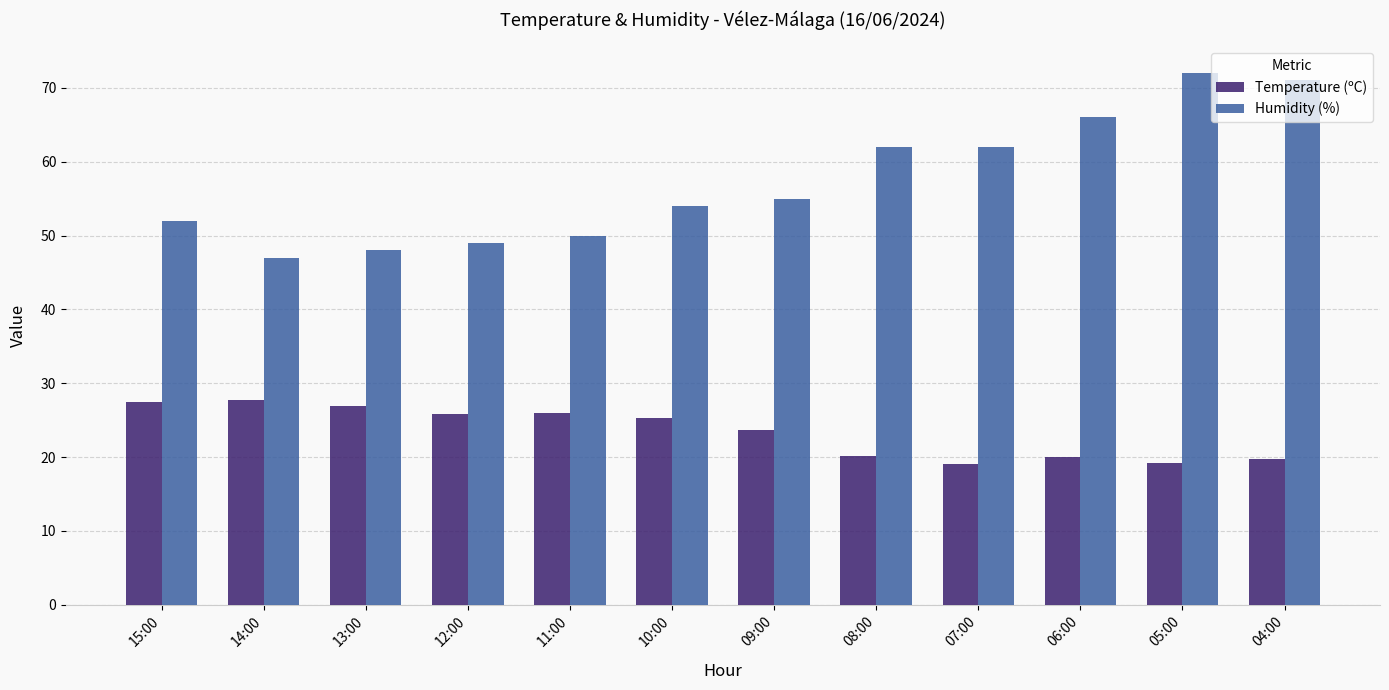

Rank the series at 04:00 from lowest to highest value.

Temperature (ºC), Humidity (%)